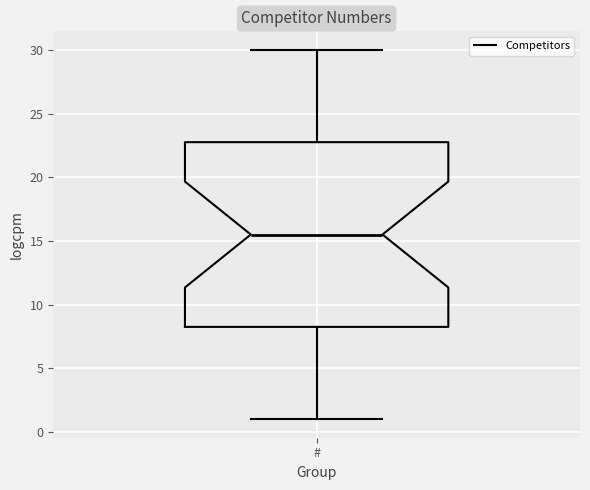

Transcribe this box plot: give where the median line is, the range the box spans, and where the two whiskers end, as read against the y-axis. The values are not printed on the chart, so give them approximately, as read against the axis.

median 15.5, box 8.5 to 23.0, whiskers 1.0 to 30.0